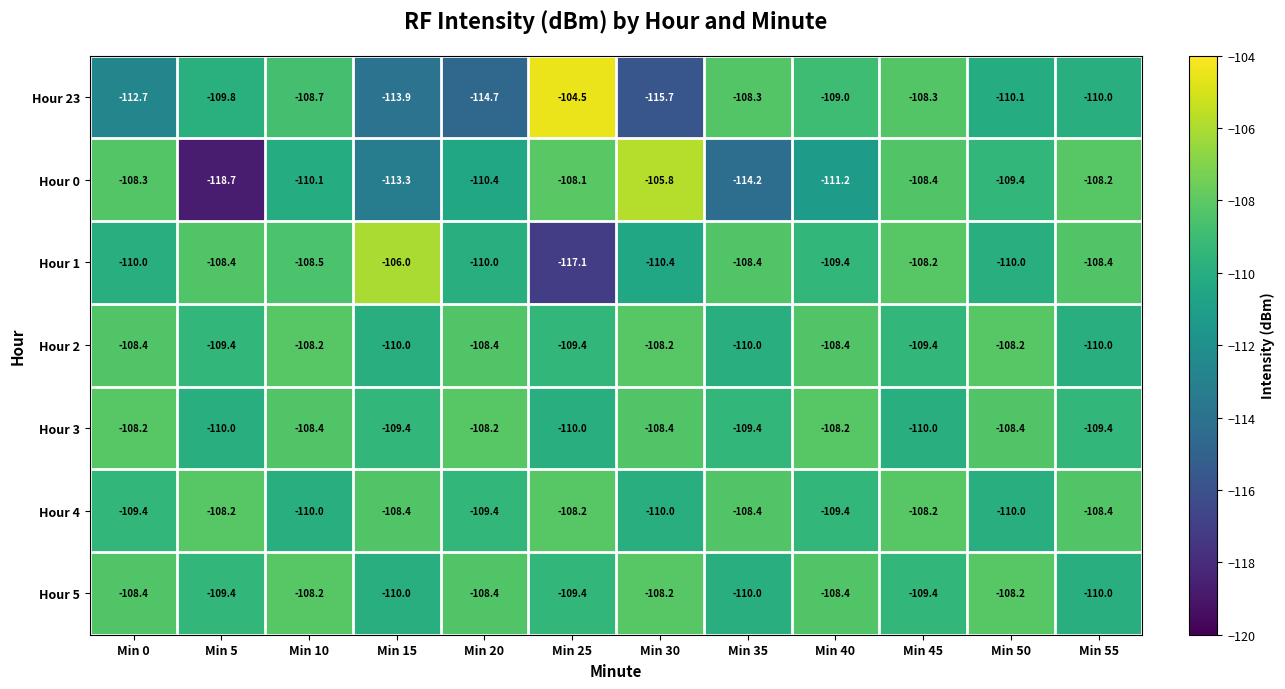

What is the sum of the Hour 4 values at Min 55 and Min 5?

-216.6